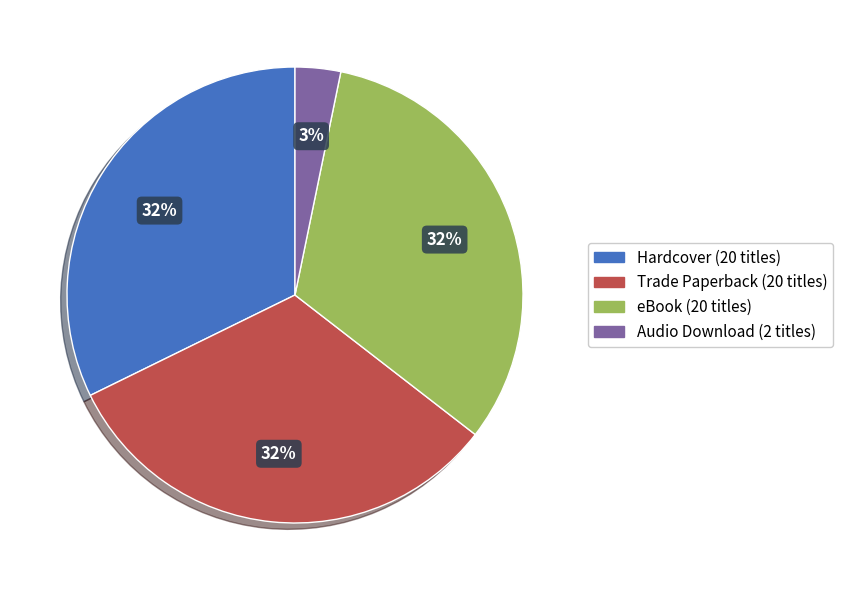

How many slices are in this pie chart?

4